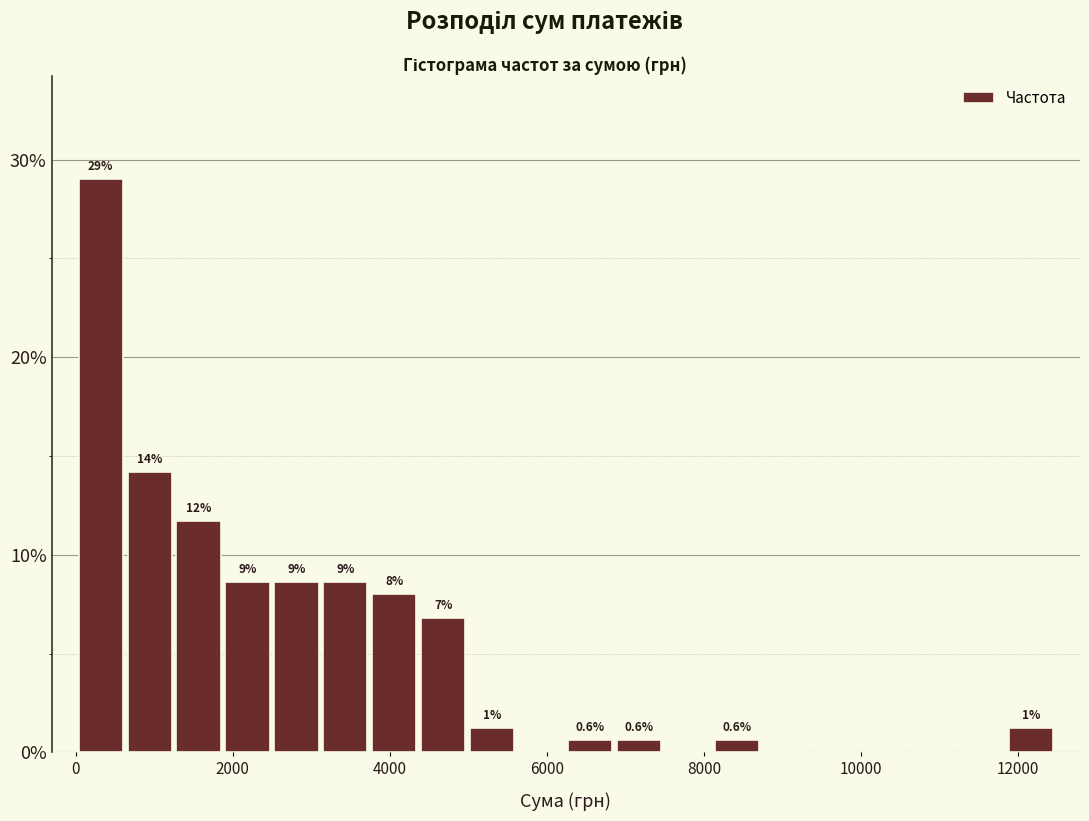

Read against the x-axis, roughly where is the centre of the tallest bar?

400